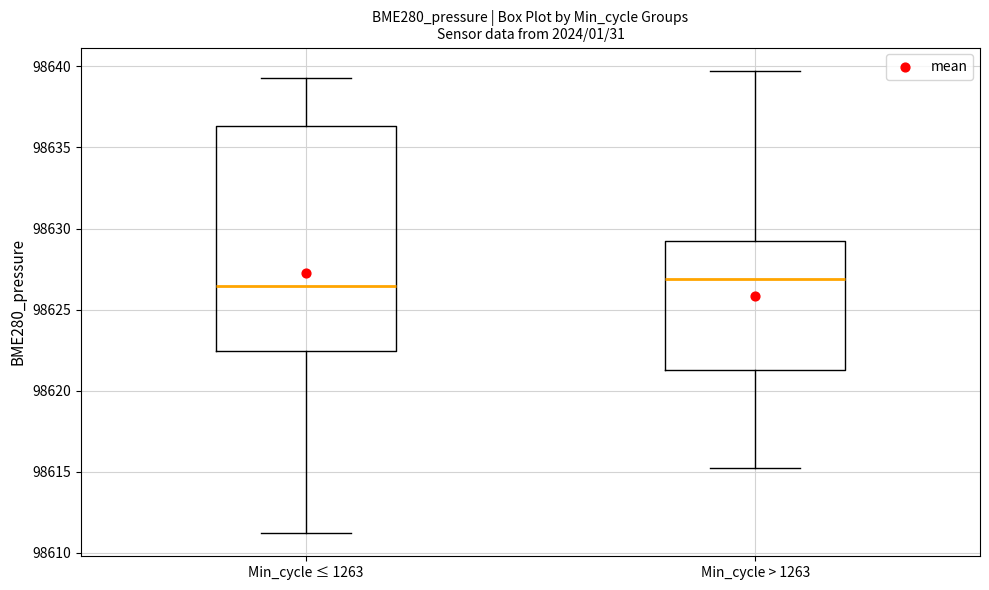

Which box is the tallest, from its lower edge to its upper edge?

Min_cycle ≤ 1263